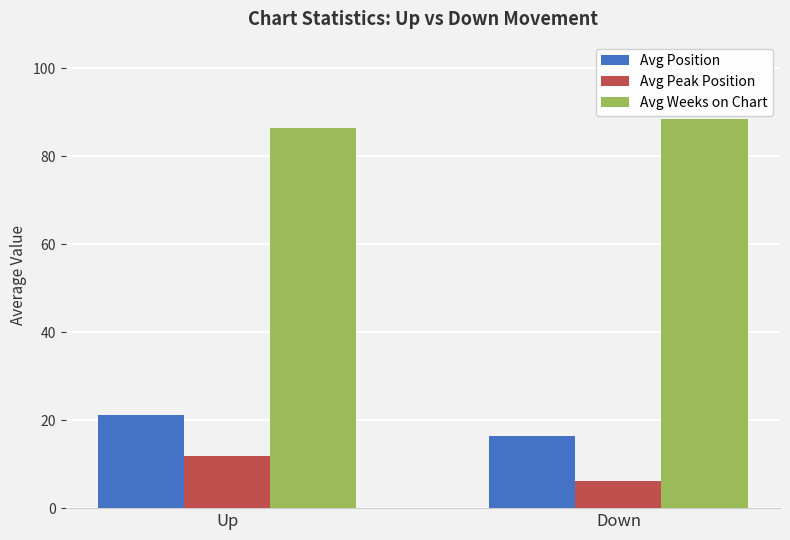

Which series changed the most between Up and Down?

Avg Peak Position